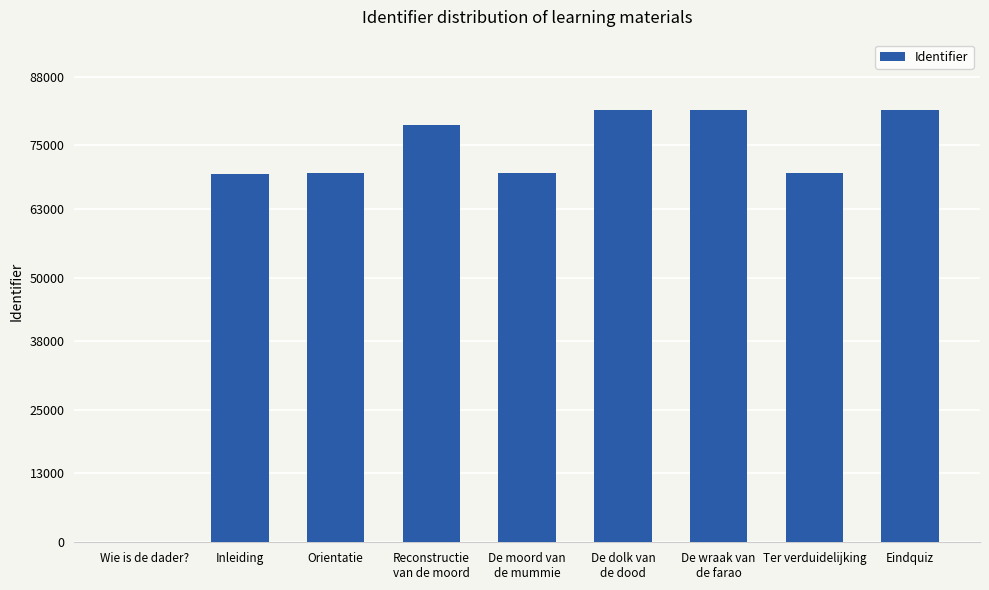

Approximately how many times larger is the value at Eindquiz compared to Inleiding?

1.2